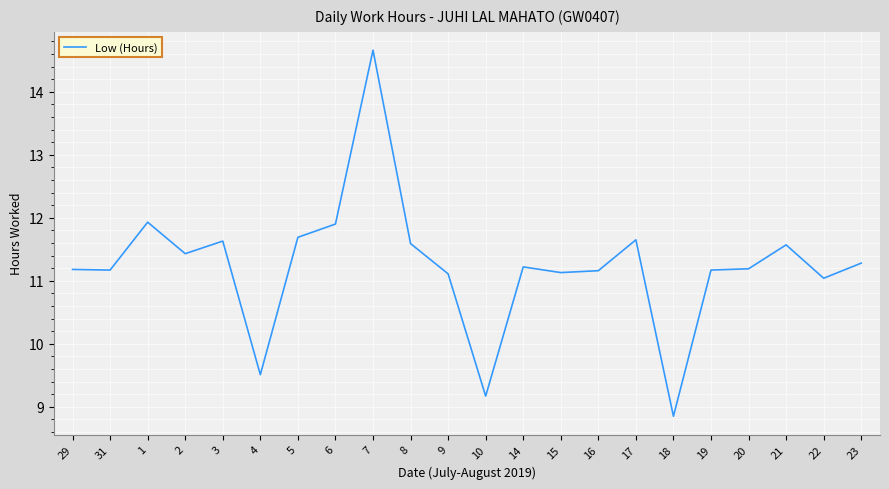

True or false: the data has more than 2 interior local peaks.

True